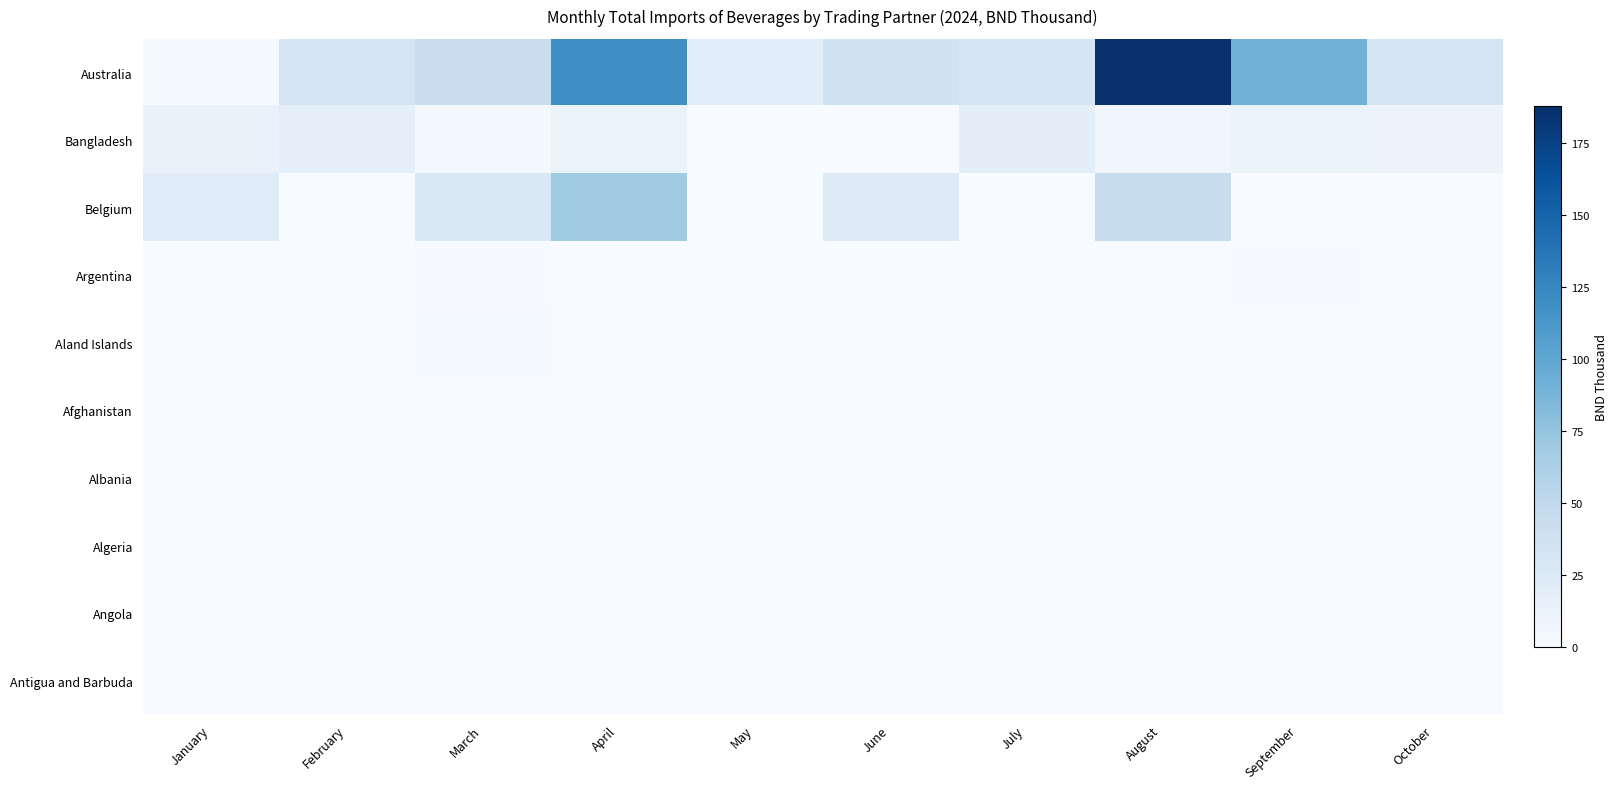

Between July and September, which series saw the biggest shift?

Australia